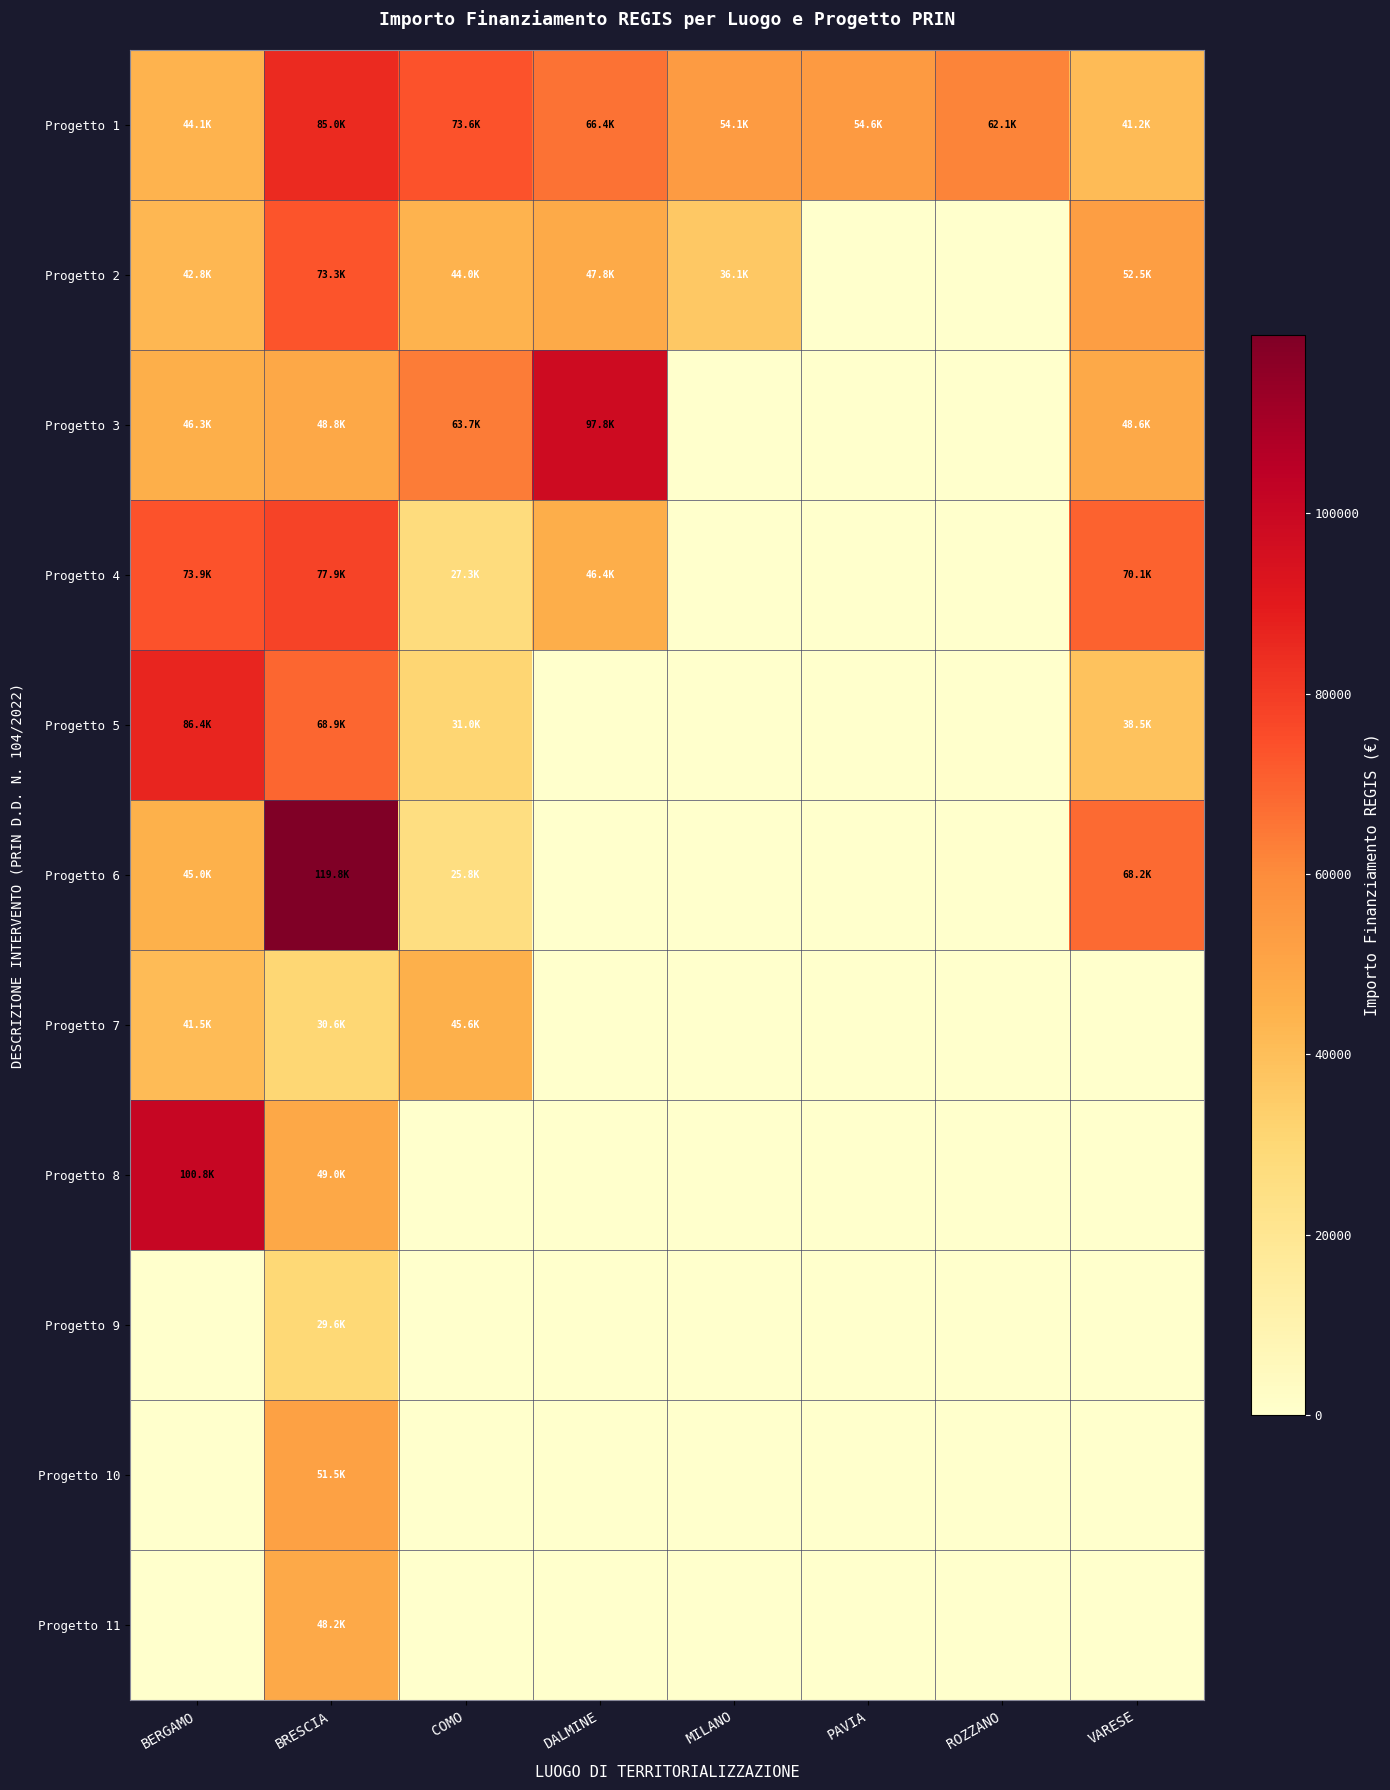

List the series in order of their peak value, highest first.

Progetto 6, Progetto 8, Progetto 3, Progetto 5, Progetto 1, Progetto 4, Progetto 2, Progetto 10, Progetto 11, Progetto 7, Progetto 9